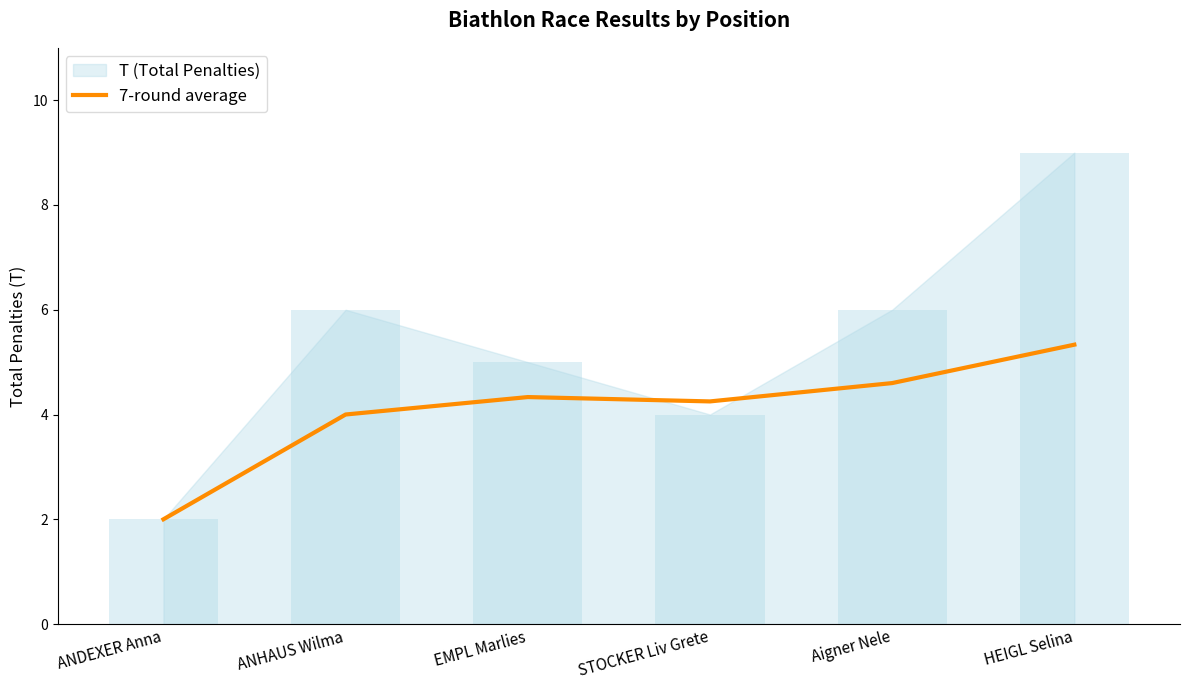

How many bars are there in total?

6